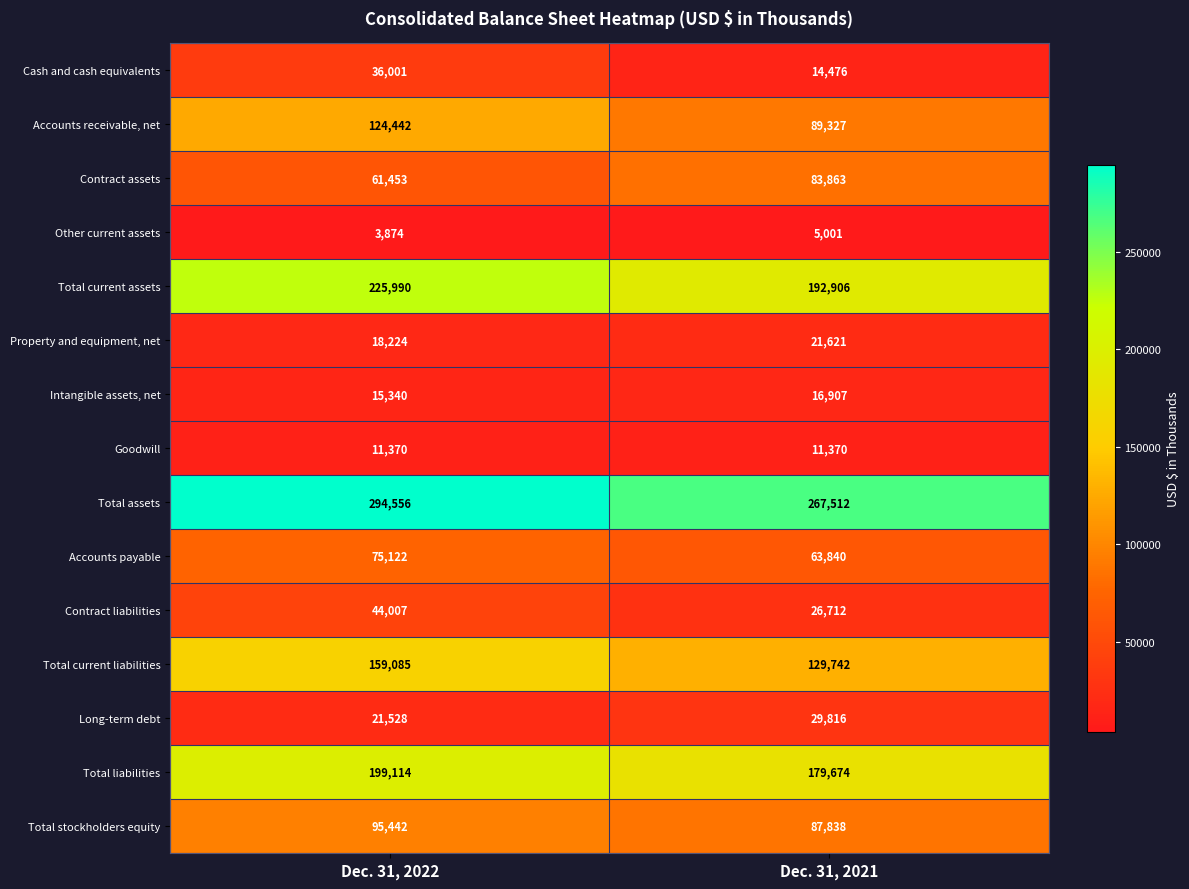

Reading left to right, transcribe all the data shown in this chart.

Cash and cash equivalents: 36001	14476
Accounts receivable, net: 124442	89327
Contract assets: 61453	83863
Other current assets: 3874	5001
Total current assets: 225990	192906
Property and equipment, net: 18224	21621
Intangible assets, net: 15340	16907
Goodwill: 11370	11370
Total assets: 294556	267512
Accounts payable: 75122	63840
Contract liabilities: 44007	26712
Total current liabilities: 159085	129742
Long-term debt: 21528	29816
Total liabilities: 199114	179674
Total stockholders equity: 95442	87838